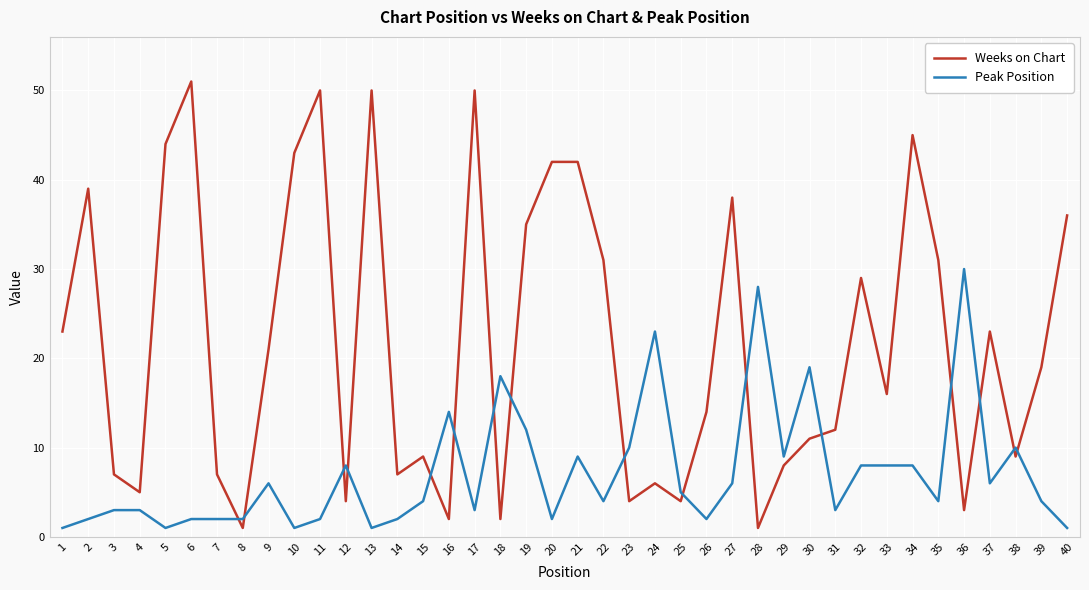

What is the difference between the maximum and second lowest values in the Peak Position series?

29